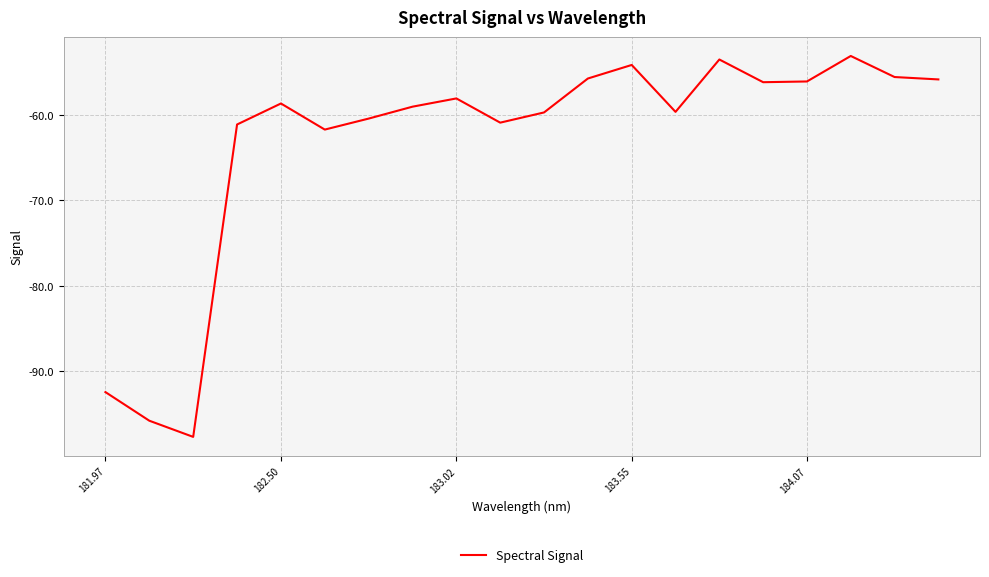

What is the maximum value shown in the chart?

-53.1